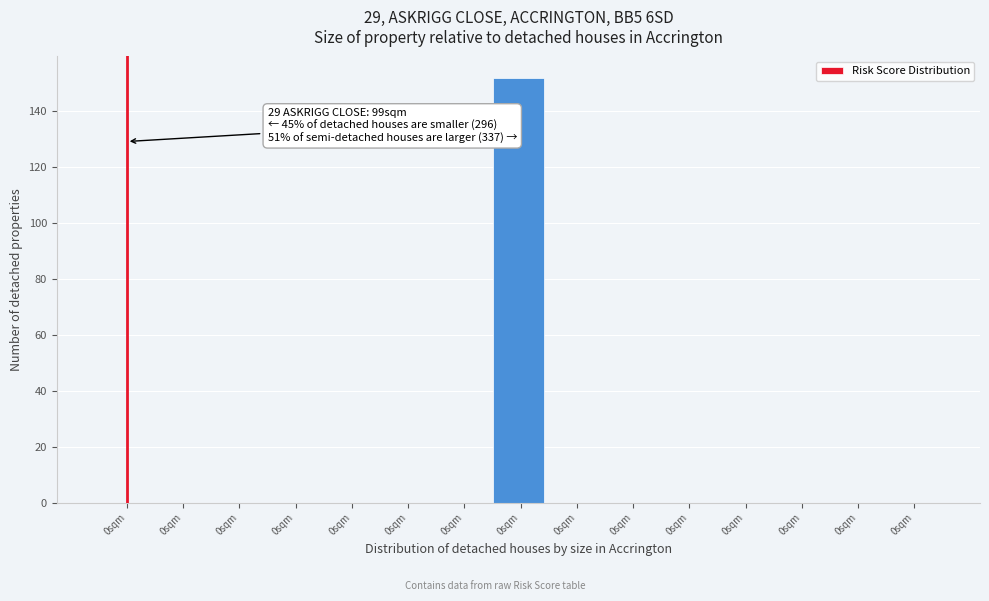

How many series are shown in this chart?

1